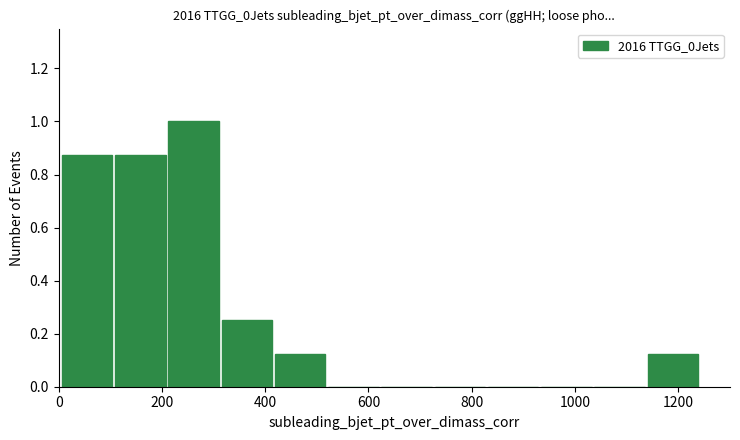

Reading left to right, transcribe this chart: for each bar, give the range it covers on the x-axis and its height. Neither the bar edges nor the heights are printed on the chart, so give them approximately, as read against the axes.

0 to 100: 0.88
100 to 220: 0.88
220 to 320: 1.00
320 to 420: 0.26
420 to 520: 0.12
520 to 620: 0
620 to 720: 0
720 to 840: 0
840 to 940: 0
940 to 1040: 0
1040 to 1140: 0
1140 to 1240: 0.12